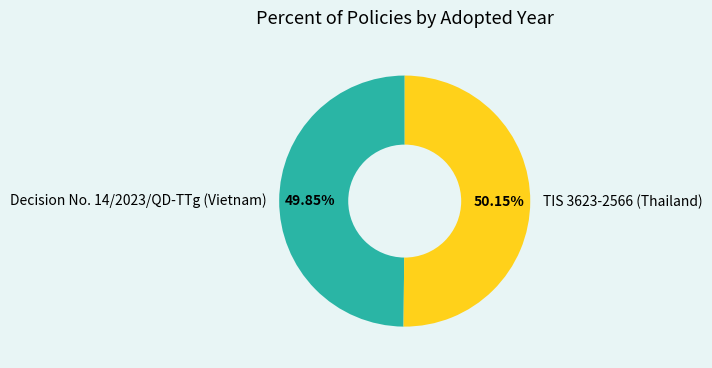

What is the ratio of the value at TIS 3623-2566 (Thailand) to the value at Decision No. 14/2023/QD-TTg (Vietnam)?

1.0